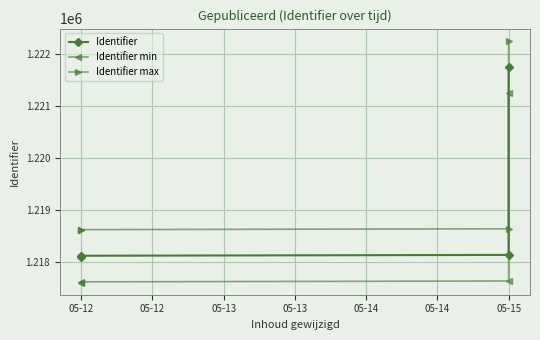

Which series has the largest total across all categories?

Identifier max